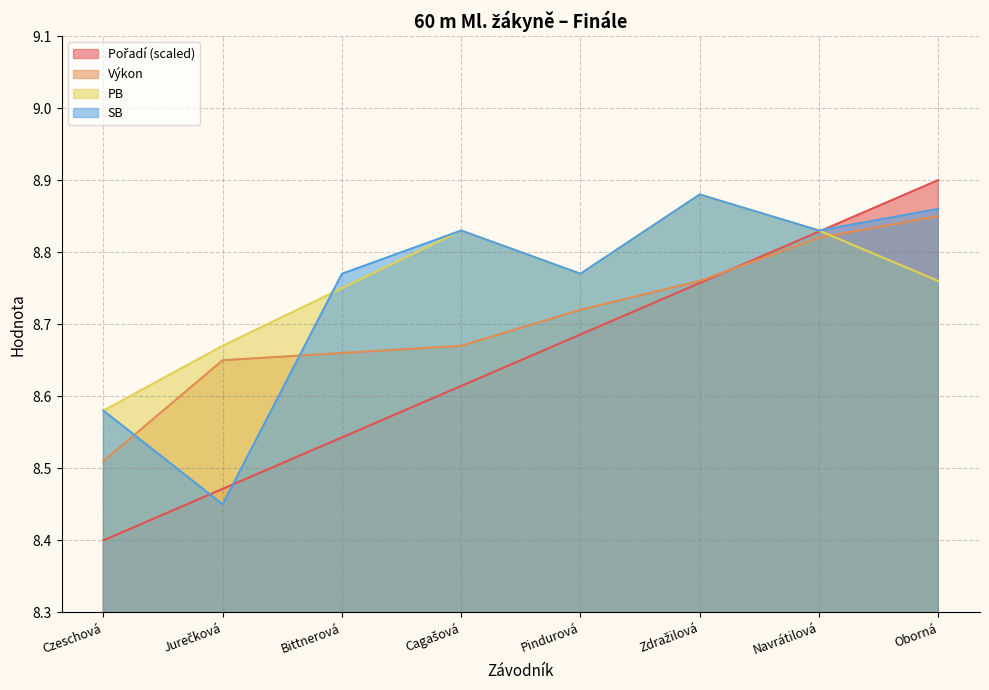

What is the value of the PB point at the 3rd from the left?

8.8